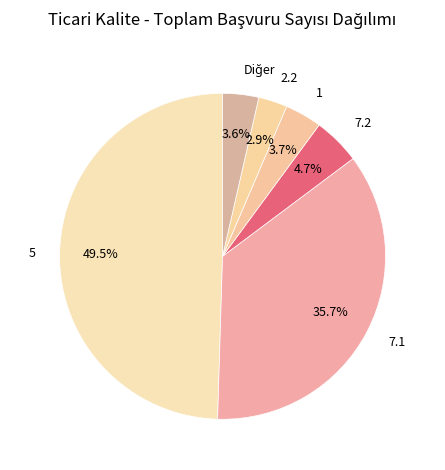

Which slice is the largest?

5